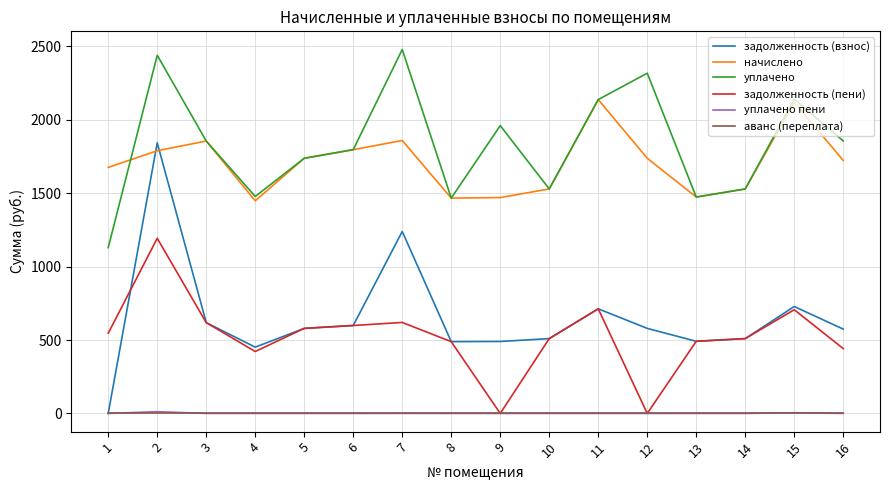

Is the value of аванс (переплата) at 2 greater than the value of начислено at 12?

No